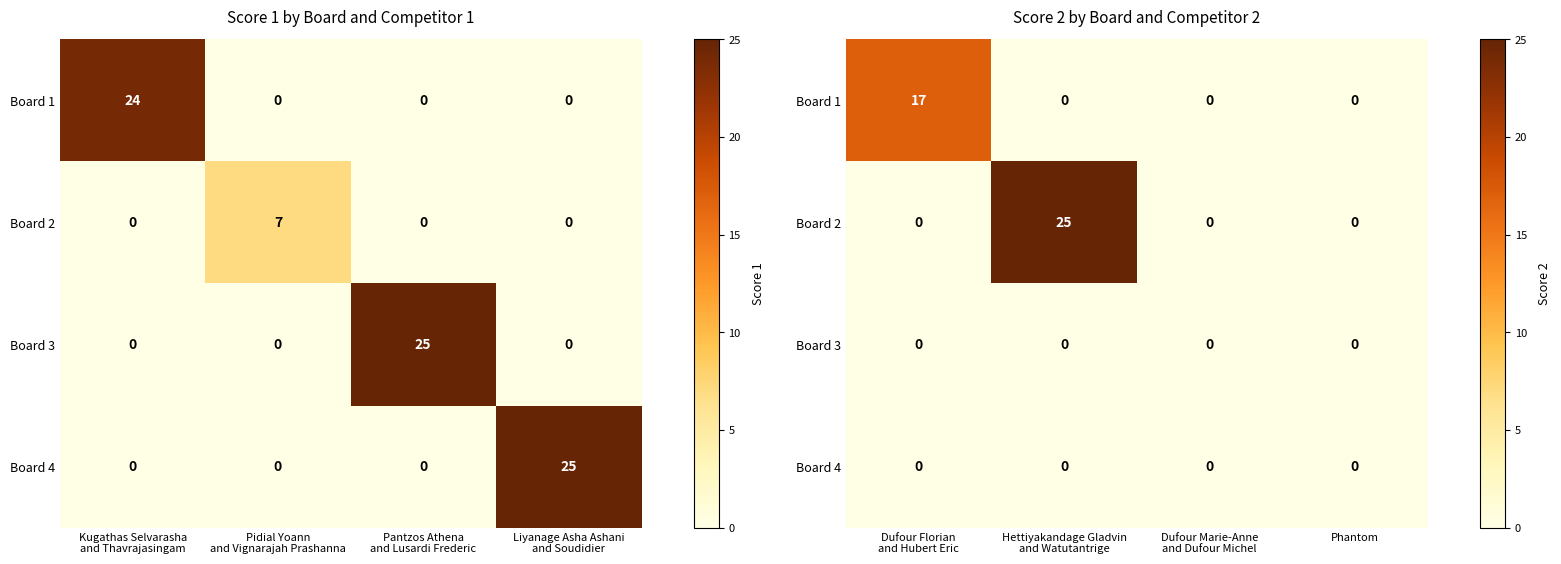

Rank the series by their maximum value, from lowest to highest.

Board 3, Board 4, Board 1, Board 2